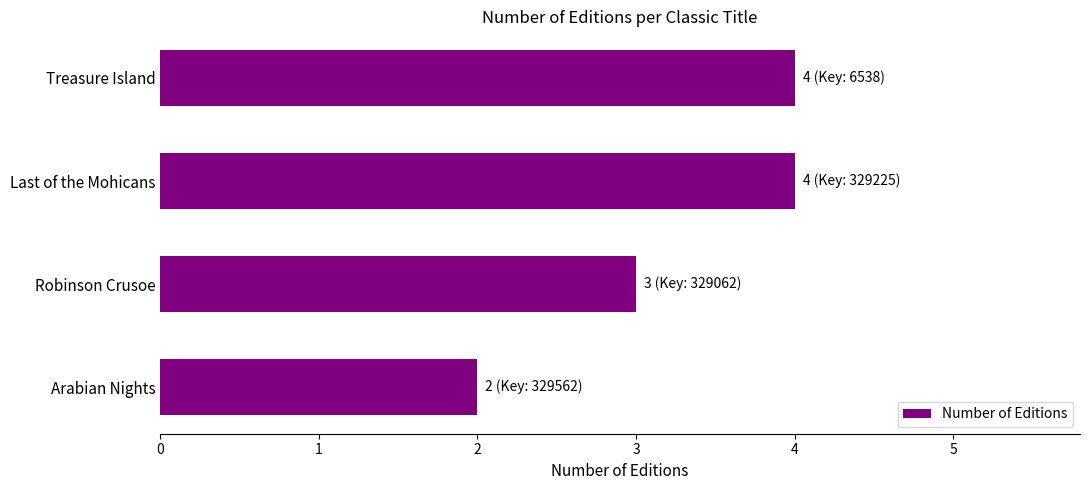

What is the change in value from Robinson Crusoe to Last of the Mohicans?

+1